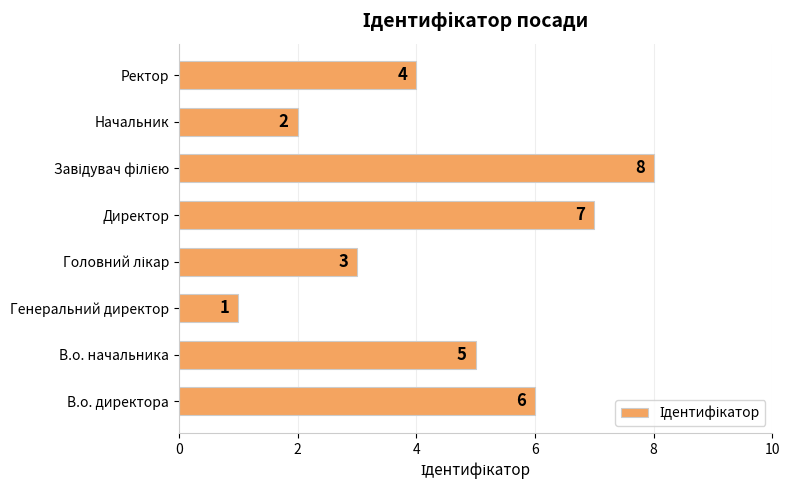

What is the sum of all values?

36